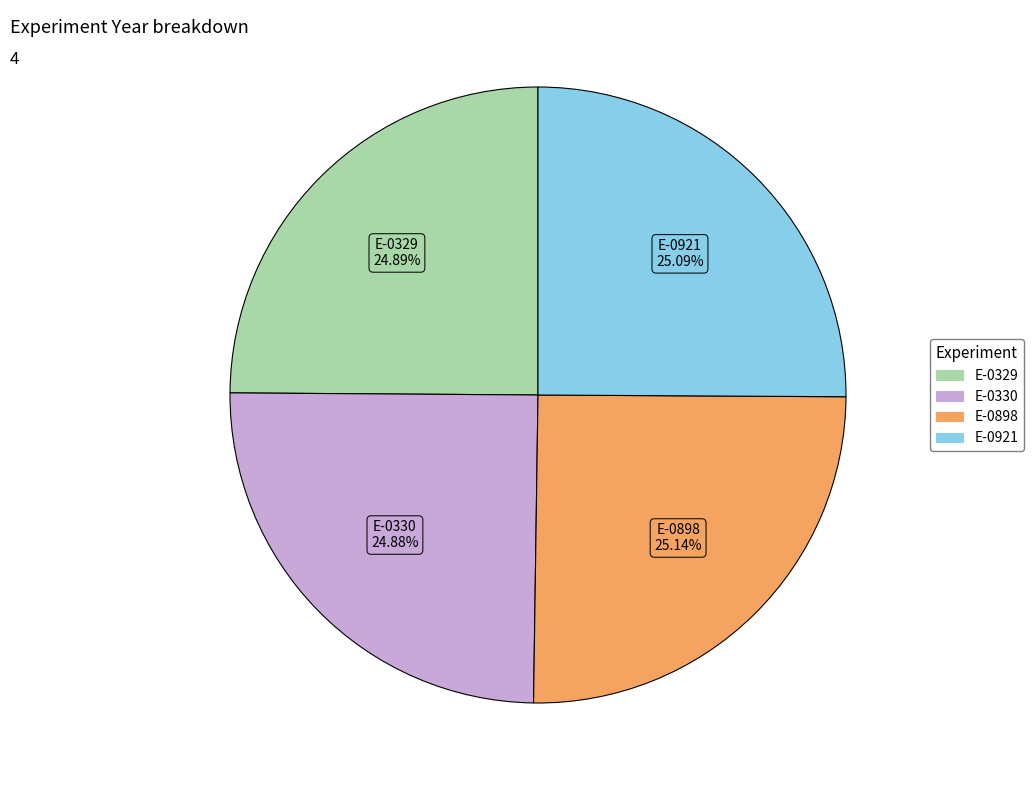

Count the number of slices in the pie.

4